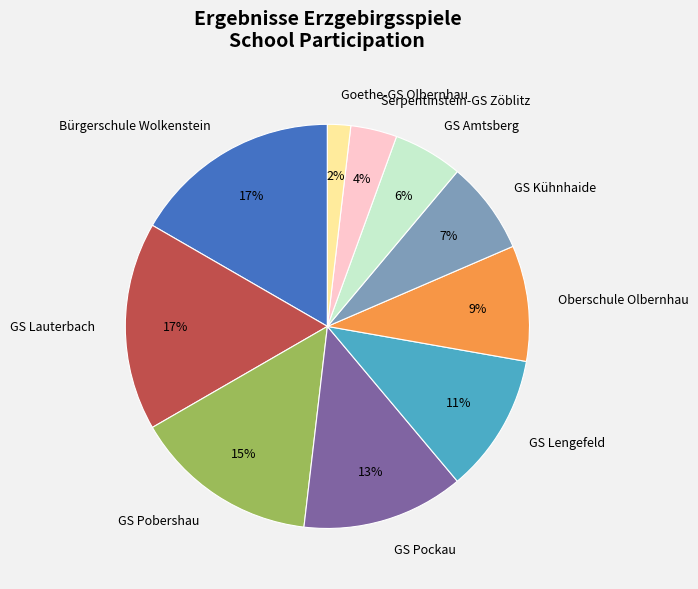

To the nearest percent, what is the average slice percentage?

10%